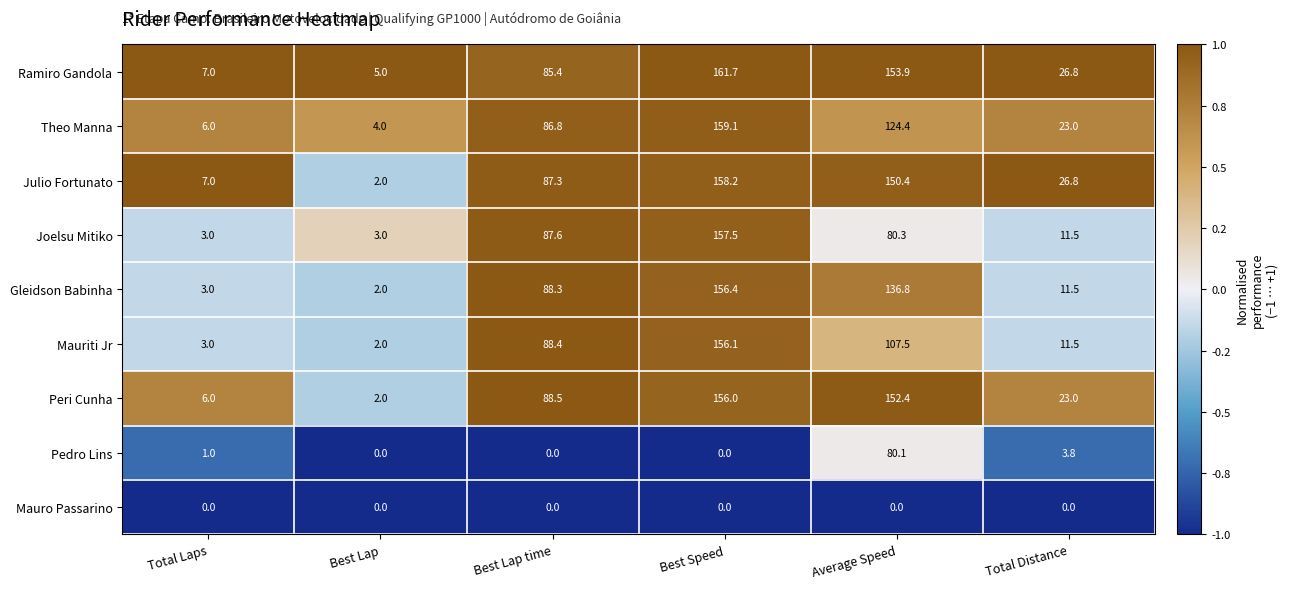

At how many categories does at least one series exceed 0?

6